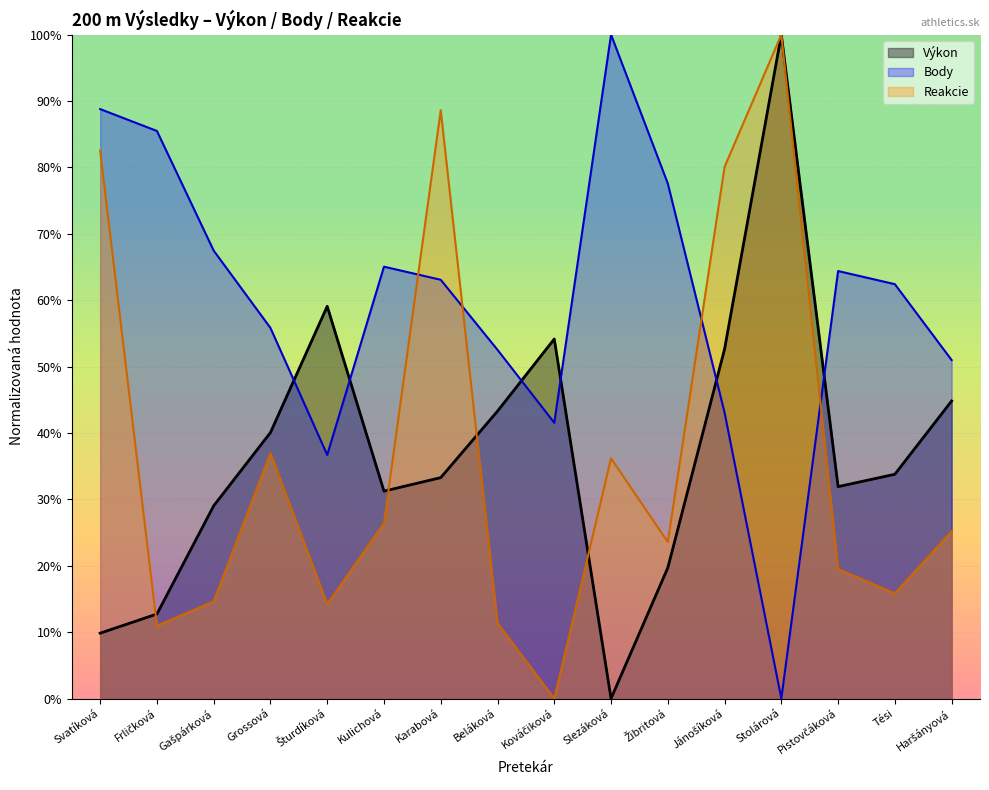

How many lines are shown in the chart?

3